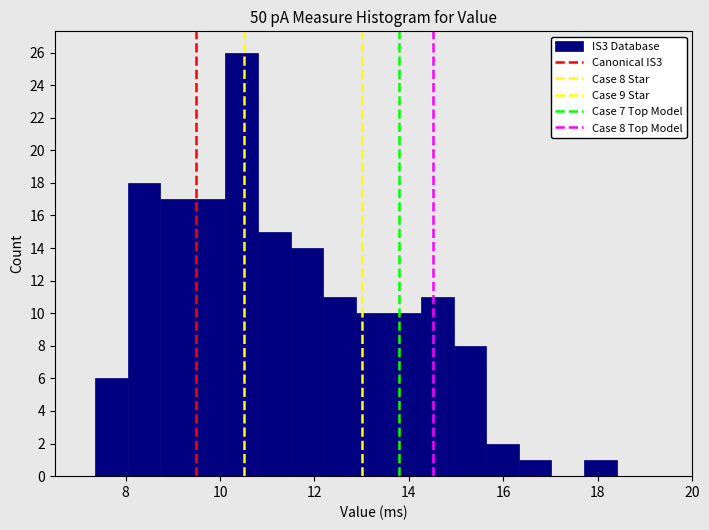

Read against the x-axis, roughly where is the centre of the tallest bar?

10.4